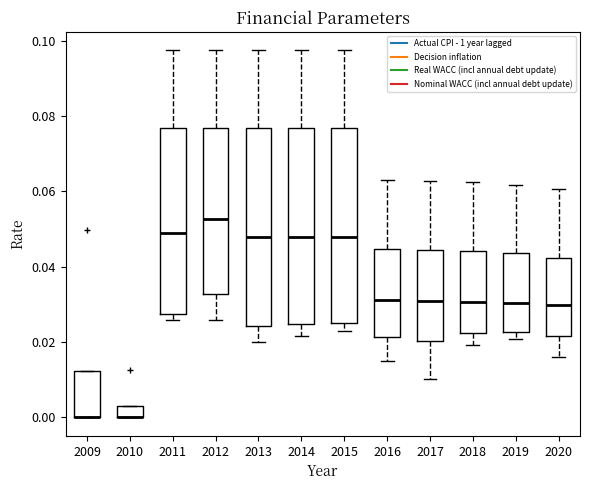

Reading left to right, transcribe this box plot: for each box, give where its median line is, the range the box spans, and where its two whiskers end, as read against the y-axis. The values are not printed on the chart, so give them approximately, as read against the axis.

2009: median 0.000 (drawn on the box's lower edge), box 0.000 to 0.012, whiskers 0.000 to 0.012
2010: median 0.000 (drawn on the box's lower edge), box 0.000 to 0.004, whiskers 0.000 to 0.004
2011: median 0.048, box 0.028 to 0.076, whiskers 0.026 to 0.098
2012: median 0.052, box 0.032 to 0.076, whiskers 0.026 to 0.098
2013: median 0.048, box 0.024 to 0.076, whiskers 0.020 to 0.098
2014: median 0.048, box 0.024 to 0.076, whiskers 0.022 to 0.098
2015: median 0.048, box 0.026 to 0.076, whiskers 0.024 to 0.098
2016: median 0.032, box 0.022 to 0.044, whiskers 0.016 to 0.064
2017: median 0.030, box 0.020 to 0.044, whiskers 0.010 to 0.062
2018: median 0.030, box 0.022 to 0.044, whiskers 0.020 to 0.062
2019: median 0.030, box 0.022 to 0.044, whiskers 0.020 to 0.062
2020: median 0.030, box 0.022 to 0.042, whiskers 0.016 to 0.060